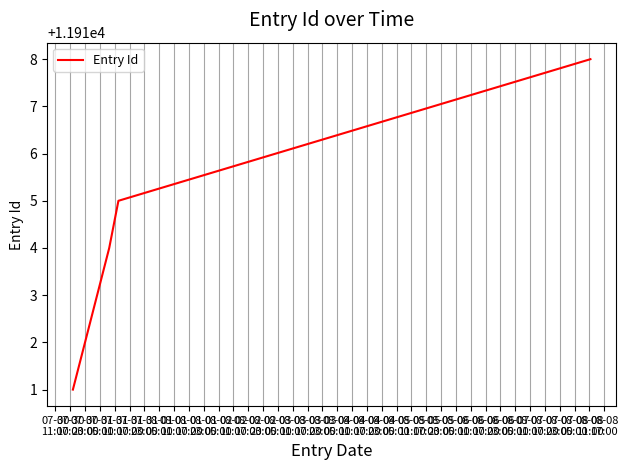

True or false: the data has more than 2 interior local peaks.

False